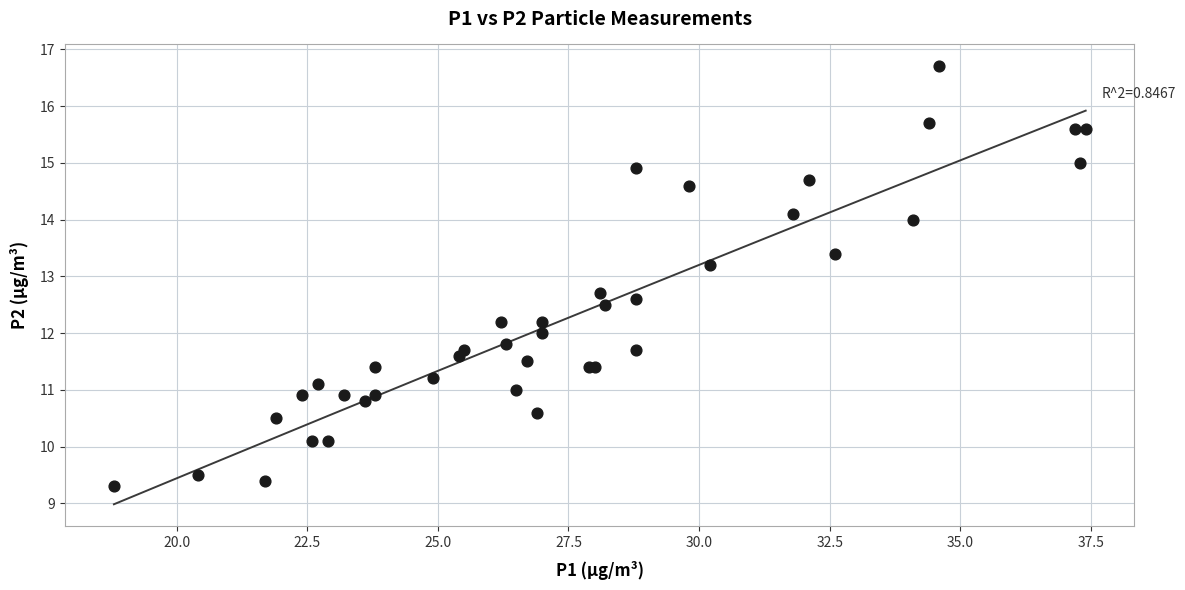

What Y value in the scatter plot is closest to 13?

13.2